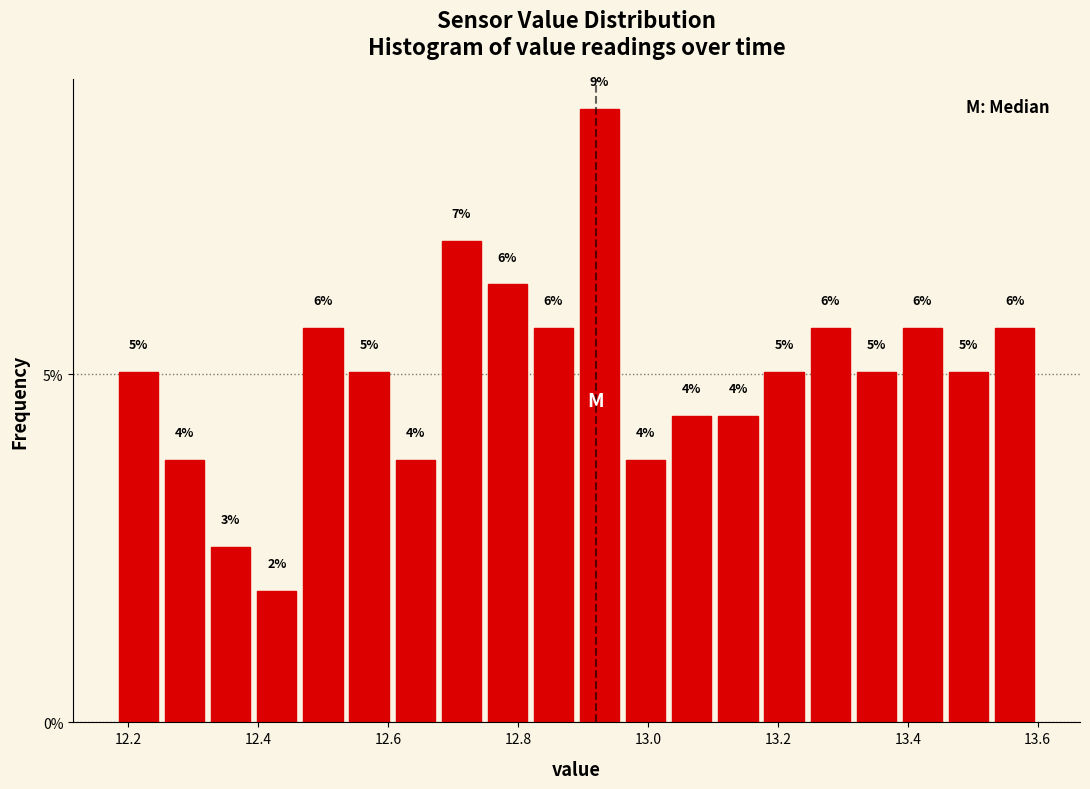

Around what value on the x-axis is the tallest bar? Give the approximate position of its centre, as read against the axis.

12.92